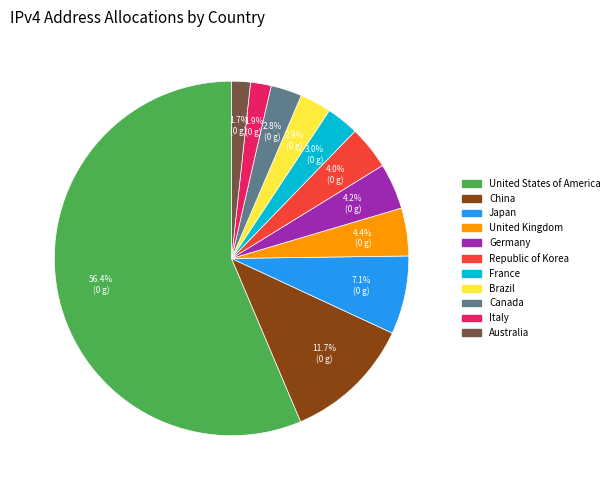

What is the majority slice?

United States of America